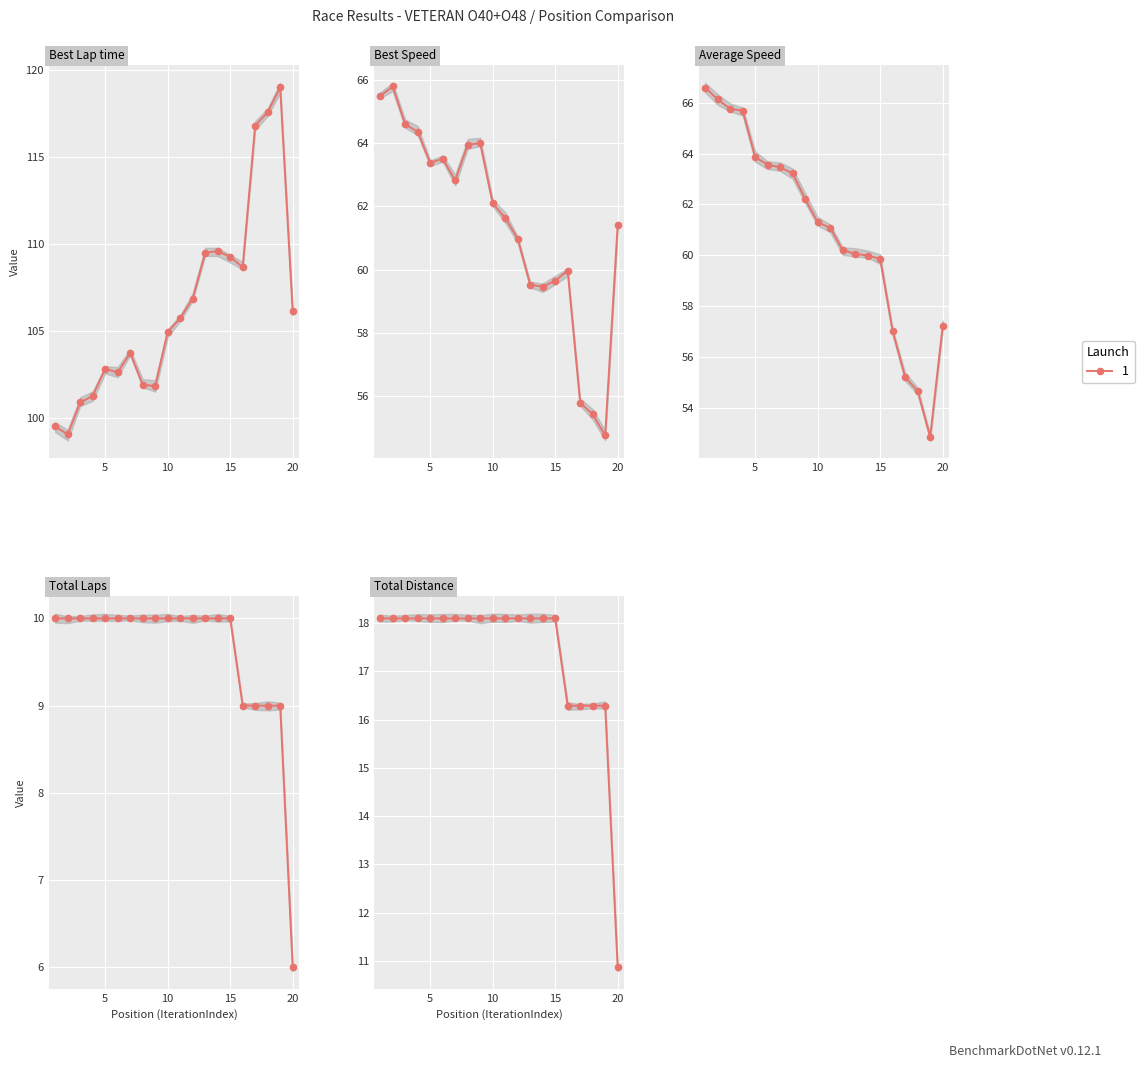

Is the value of Best Speed at 6 greater than the value of Average Speed at 6?

No